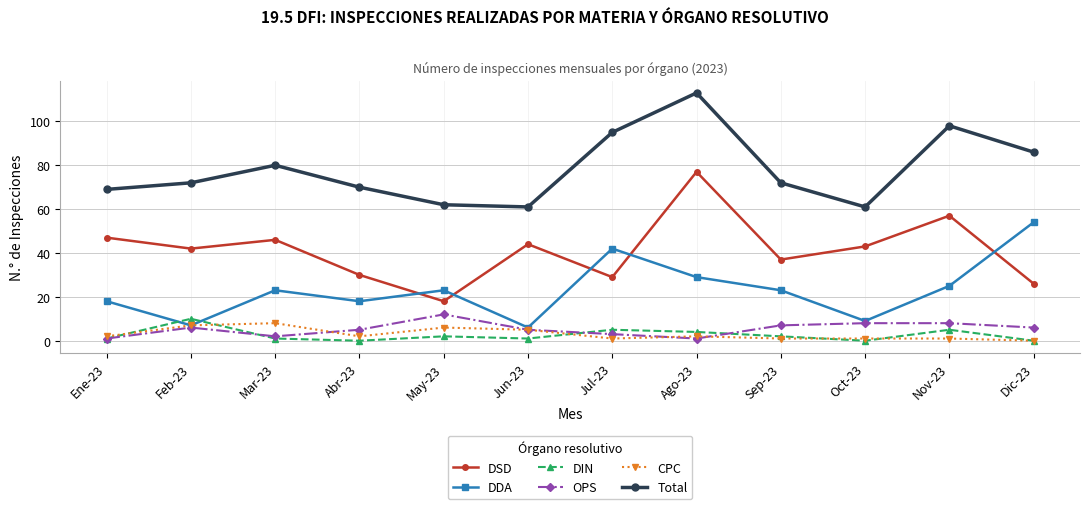

What is the maximum value shown in the chart?

113